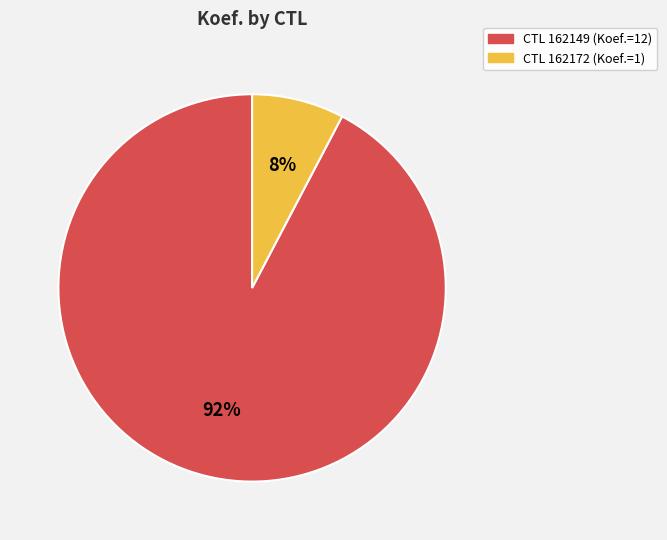

Between CTL 162149 (Koef.=12) and CTL 162172 (Koef.=1), which is larger?

CTL 162149 (Koef.=12)